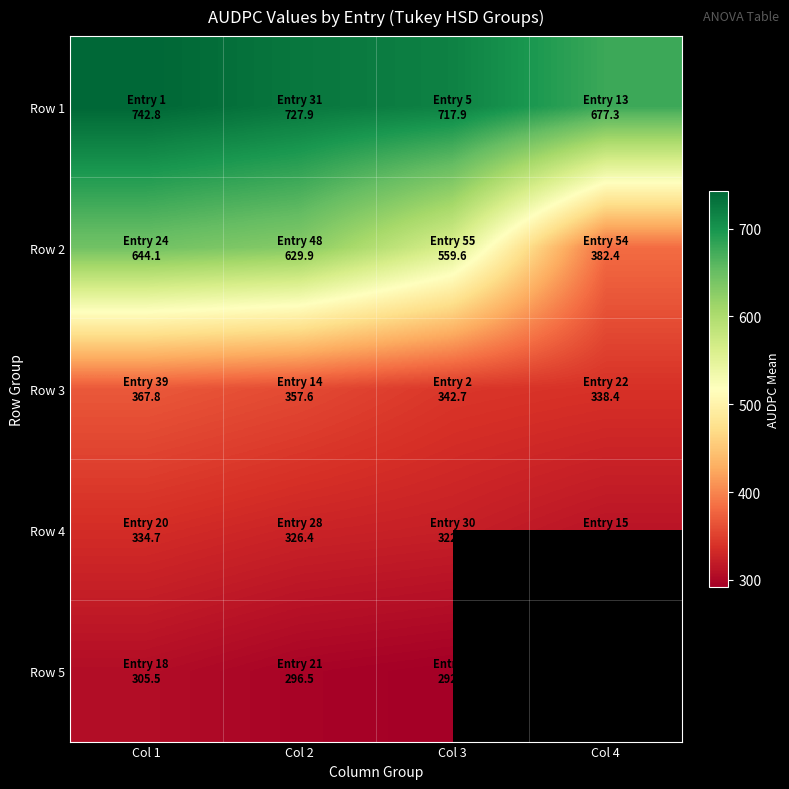

Where does the Row 2 series first go above 629?

Col 1